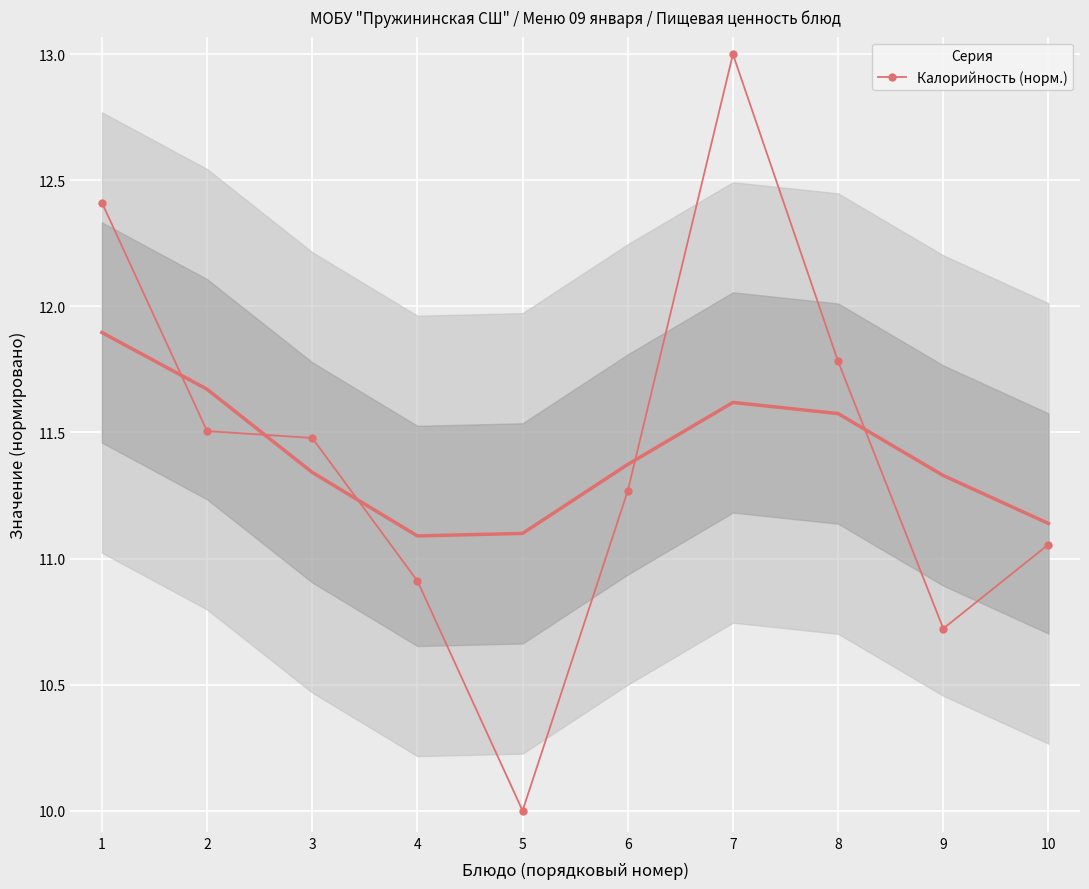

What is the value of the 2nd point from the left?

11.5